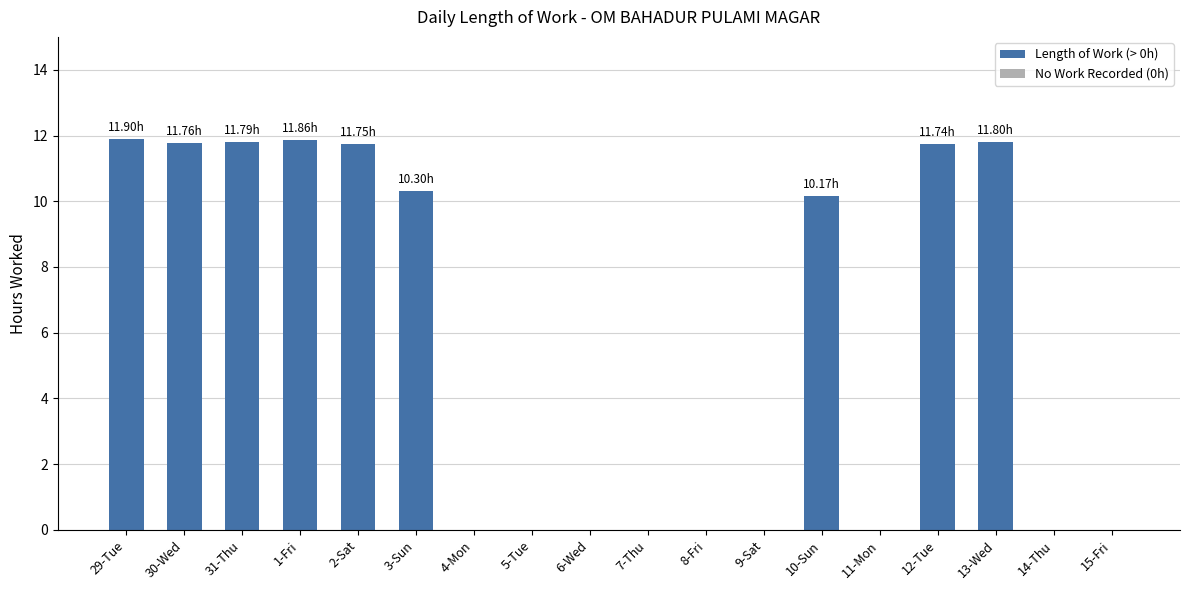

What is the sum of the values at 13-Wed and 2-Sat?

23.6